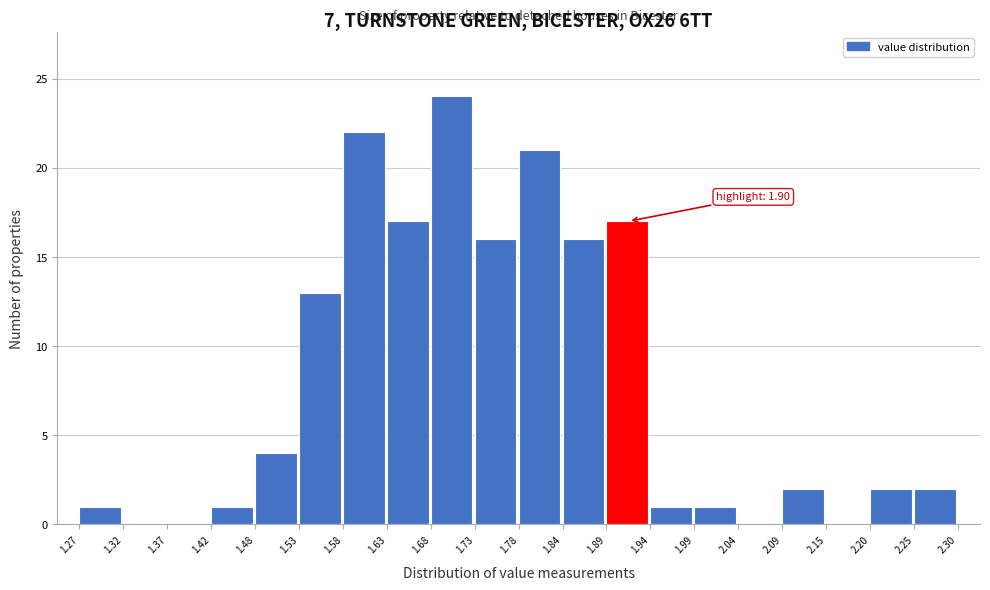

Which range on the x-axis has the tallest bar?

1.68 to 1.73